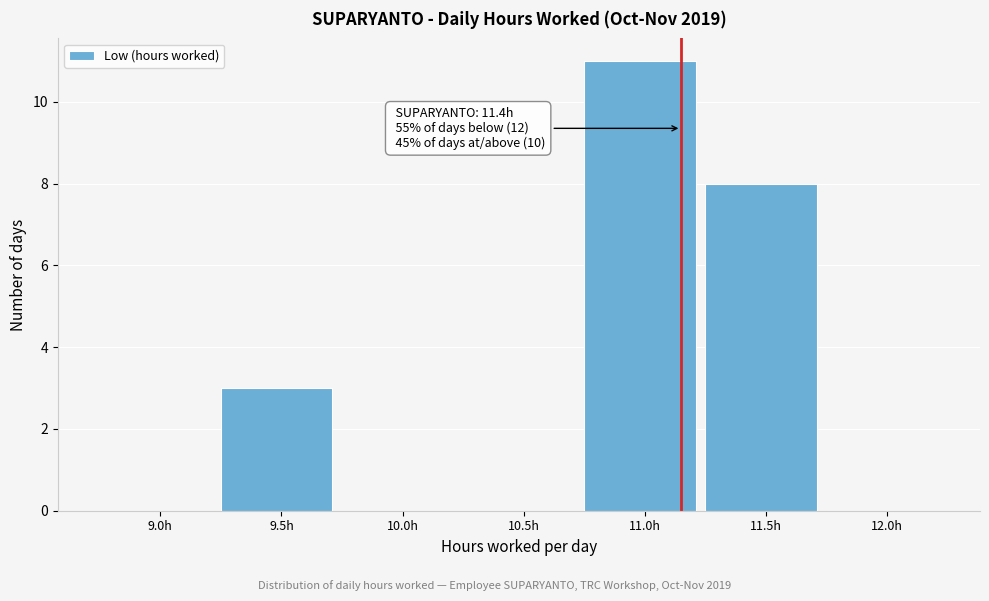

Reading right to left, list all the values displayed in this chart.

12.0h=0	11.5h=8	11.0h=11	10.5h=0	10.0h=0	9.5h=3	9.0h=0